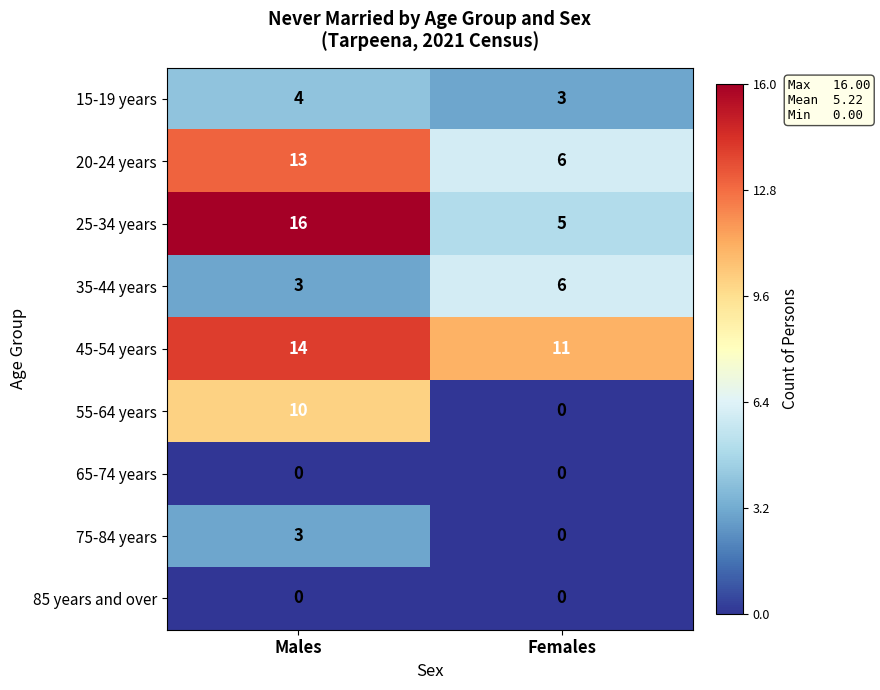

Reading right to left, what are all the values shown in this chart?

15-19 years: Females=3	Males=4
20-24 years: Females=6	Males=13
25-34 years: Females=5	Males=16
35-44 years: Females=6	Males=3
45-54 years: Females=11	Males=14
55-64 years: Females=0	Males=10
65-74 years: Females=0	Males=0
75-84 years: Females=0	Males=3
85 years and over: Females=0	Males=0